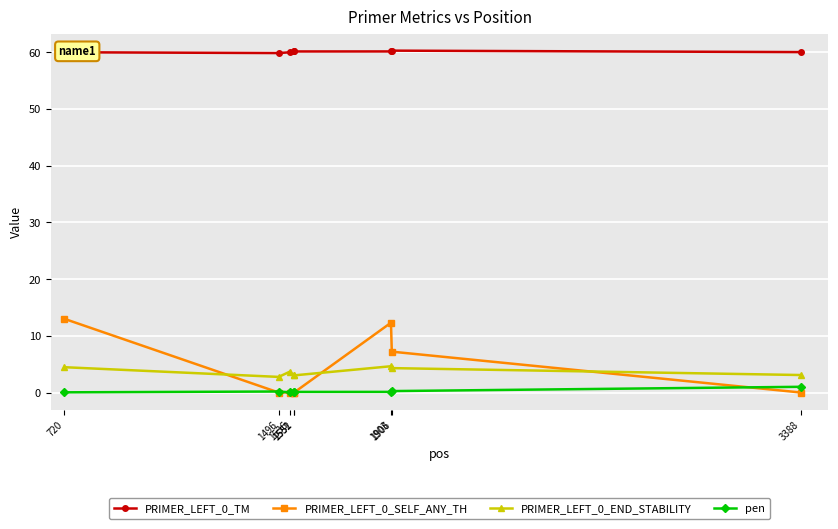

True or false: PRIMER_LEFT_0_TM and pen cross at least once.

False